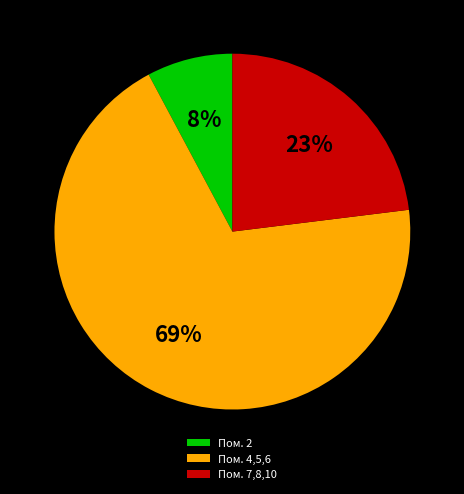

What is the largest slice in the pie chart?

Пом. 4,5,6